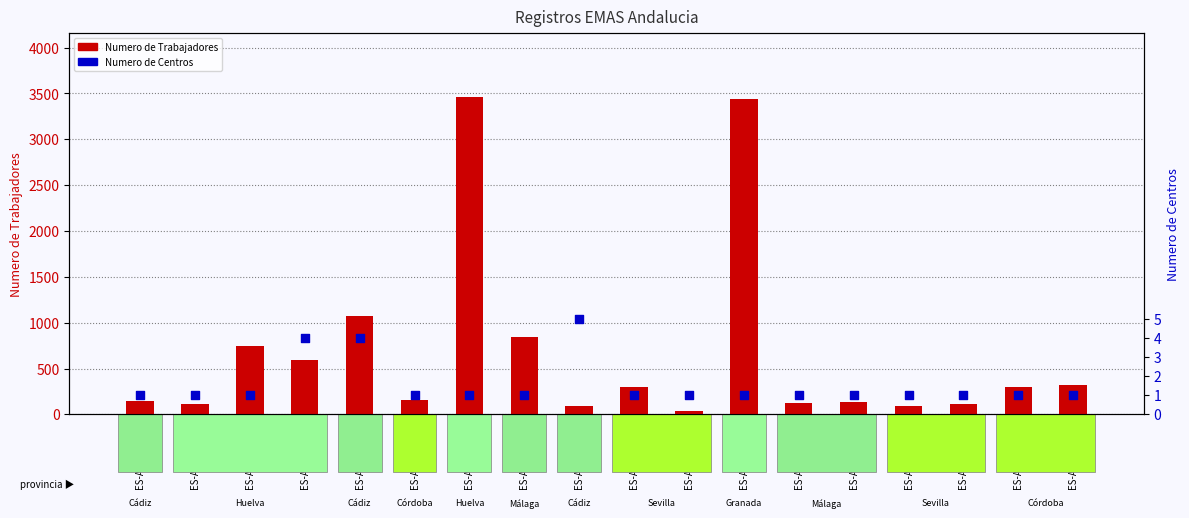

Which series reaches the minimum Y coordinate?

Numero de Centros